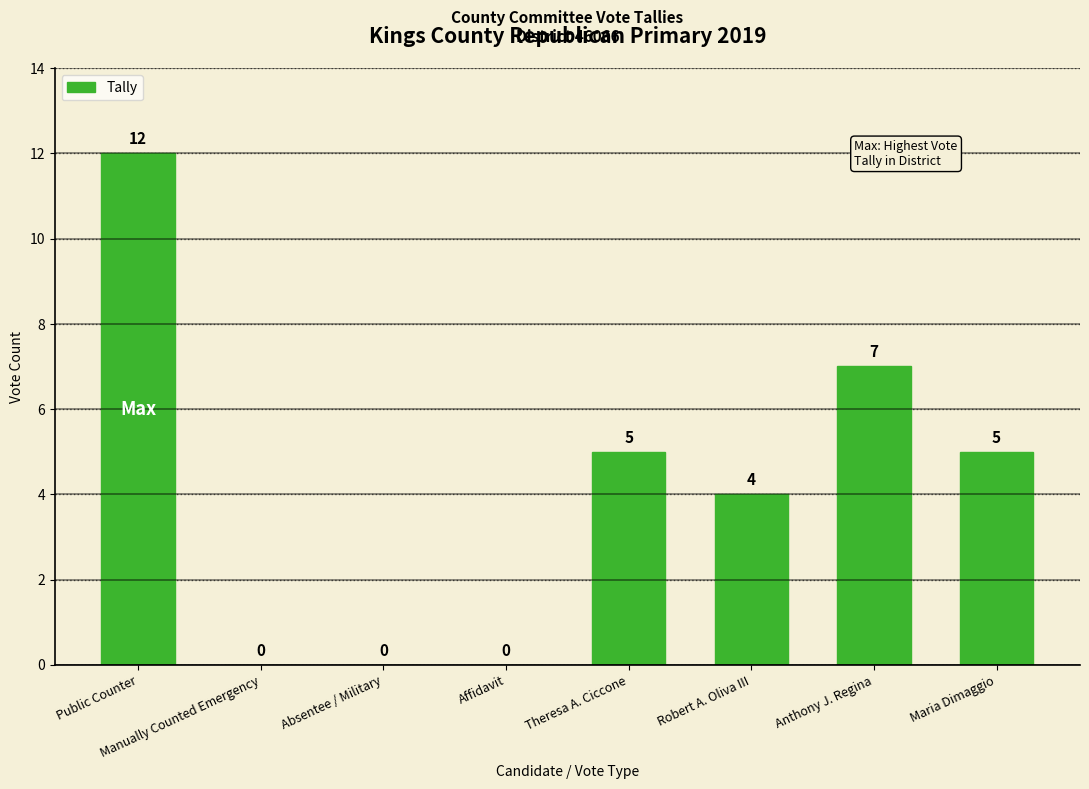

What is the maximum value shown in the chart?

12